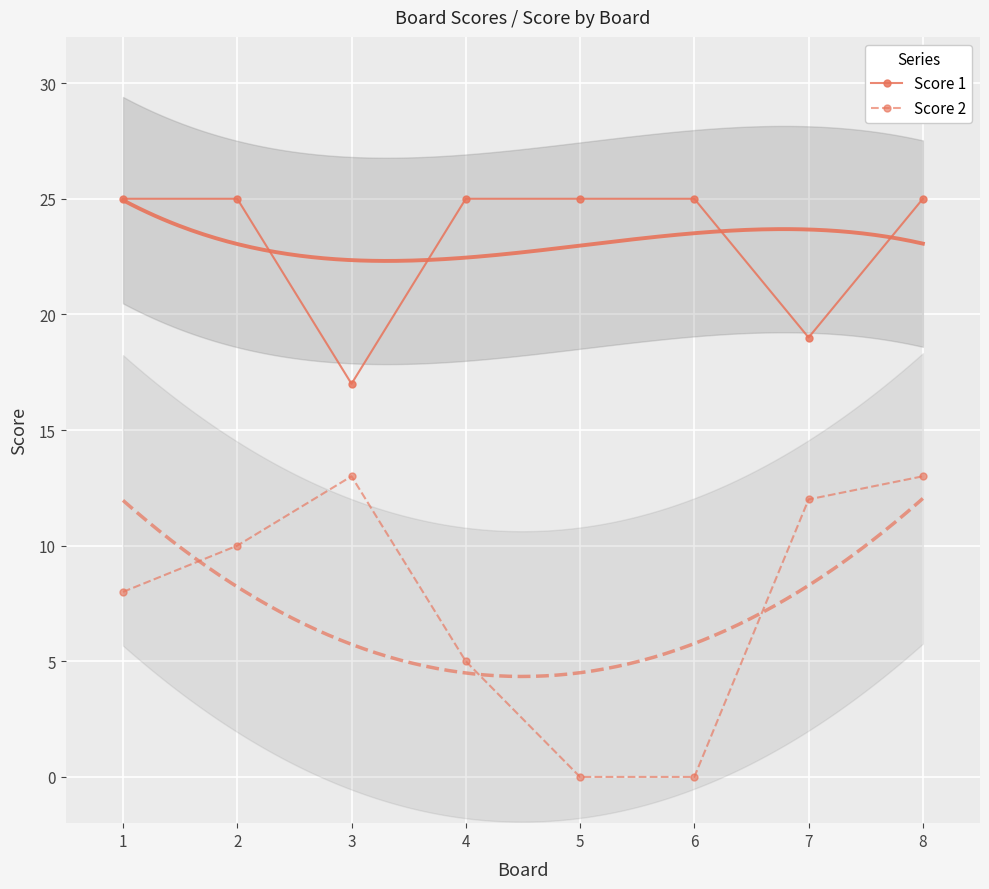

At which category does the chart reach its minimum across all series?

5